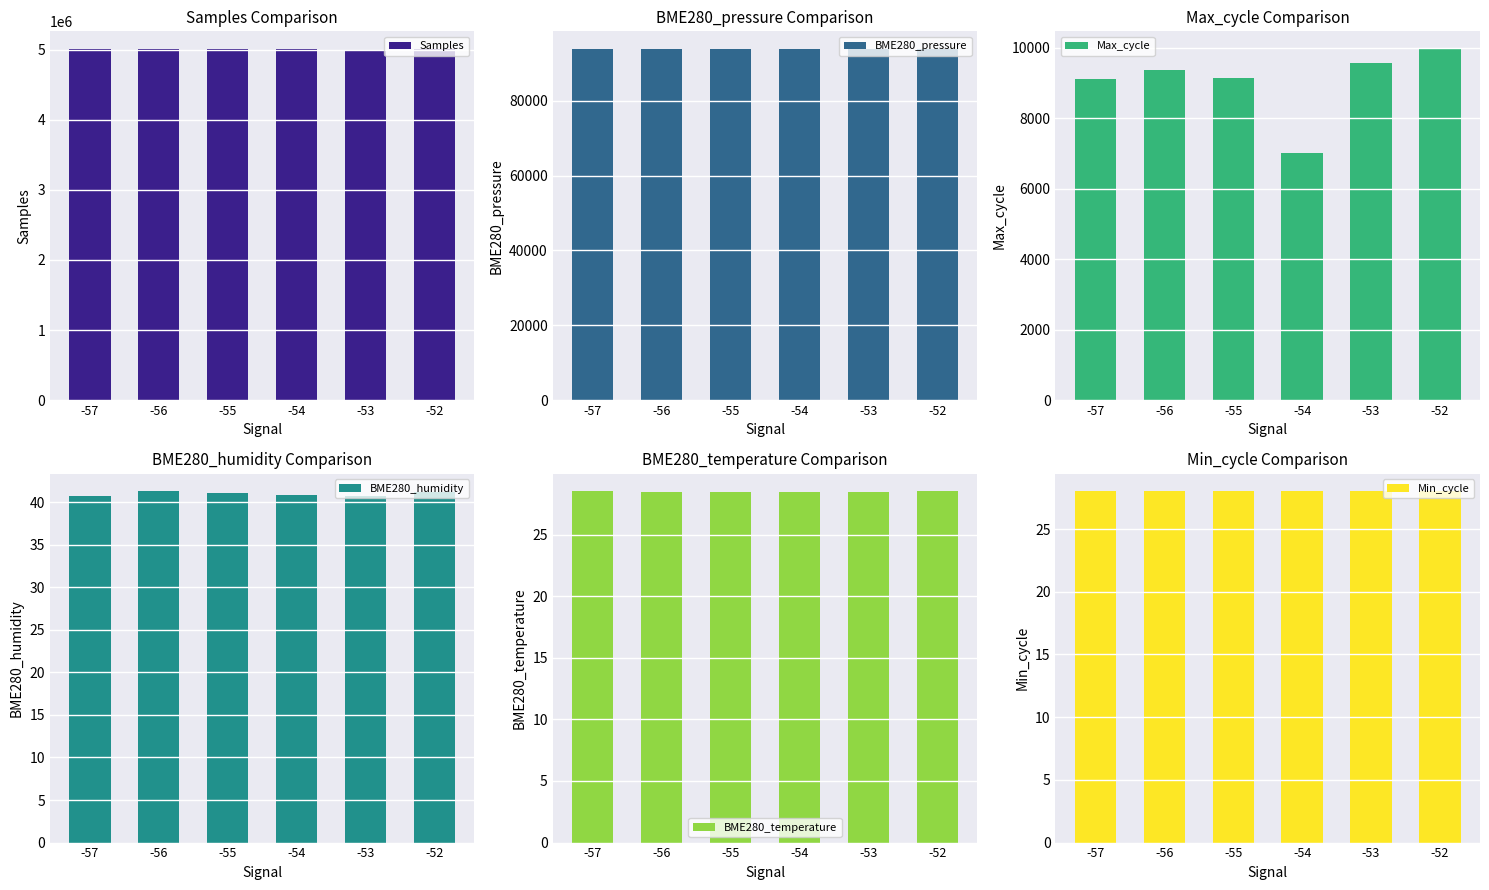

At how many categories does at least one series exceed 3349269?

6